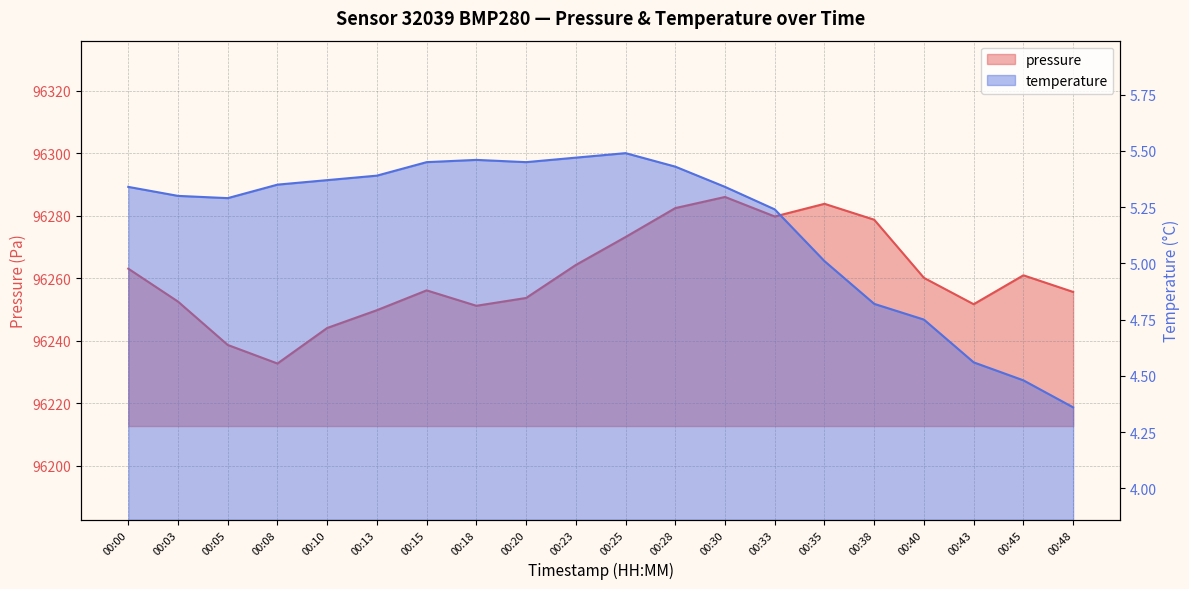

Rank the series at 00:18 from highest to lowest value.

pressure, temperature